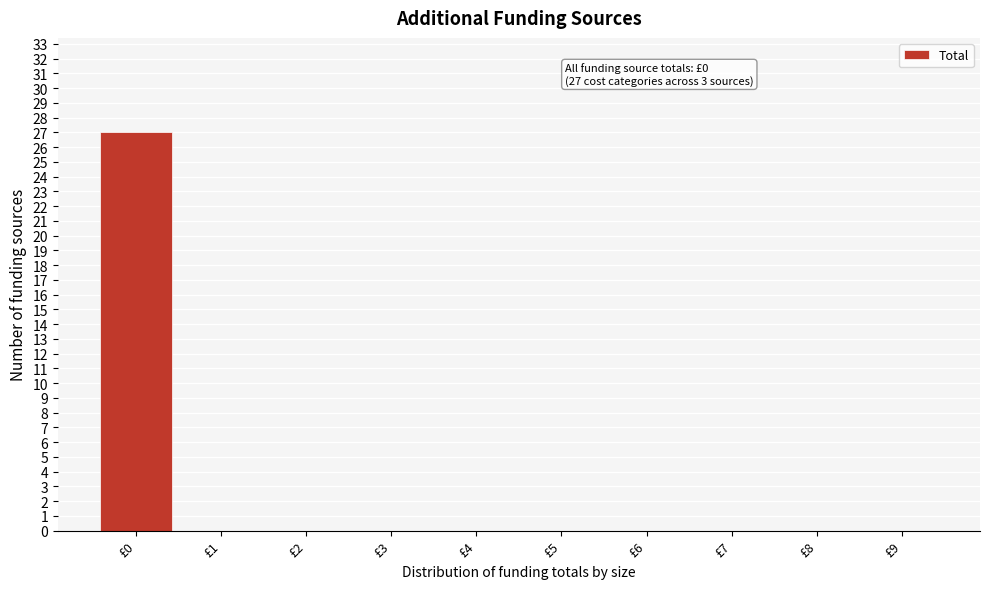

Which range on the x-axis has the tallest bar?

-0.5 to 0.5